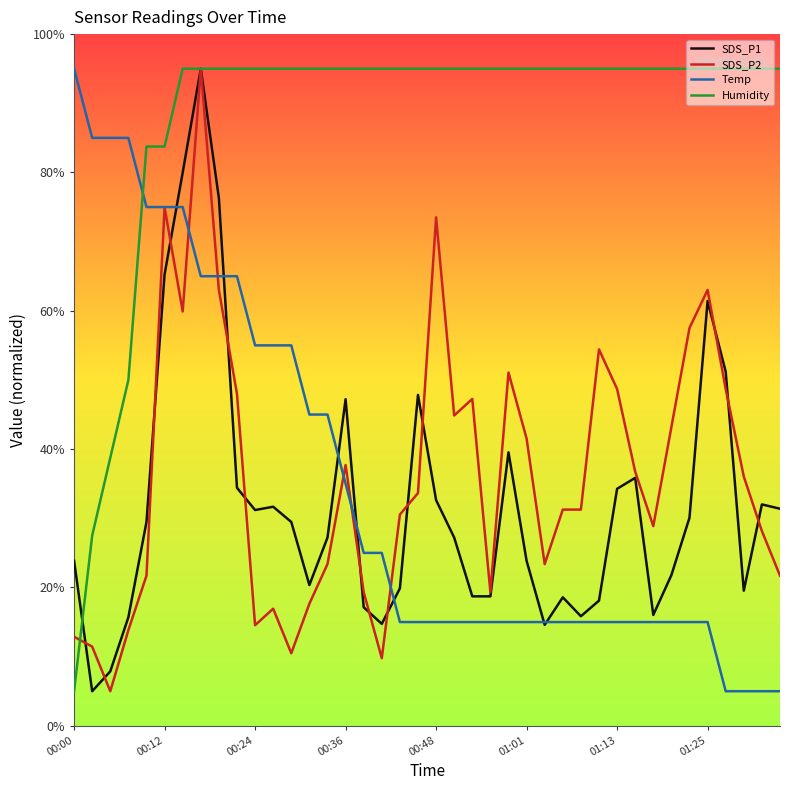

What is the highest value of the SDS_P1 series?

95.0